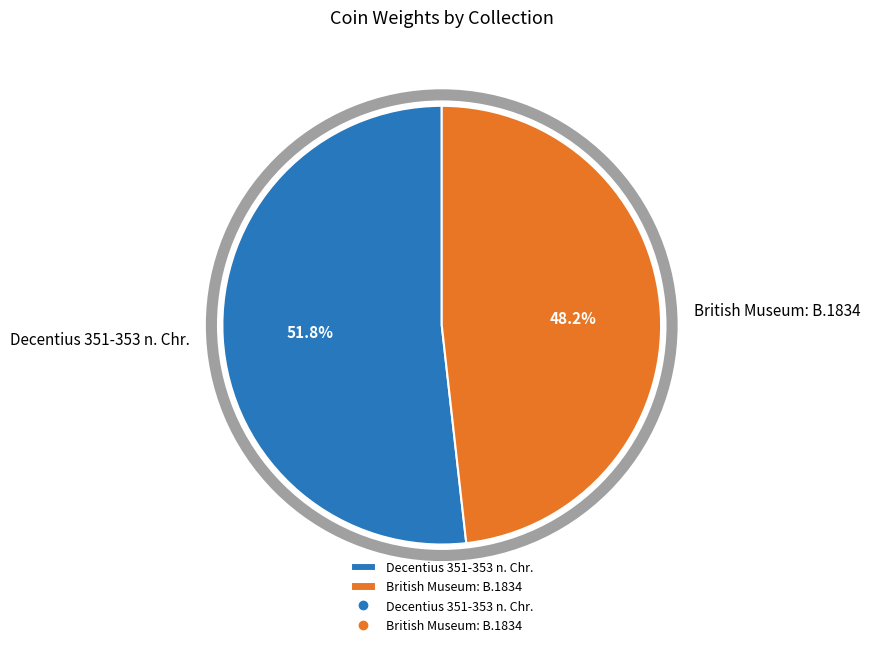

Combined, what portion of the pie is British Museum: B.1834 and Decentius 351-353 n. Chr.?

100.0%